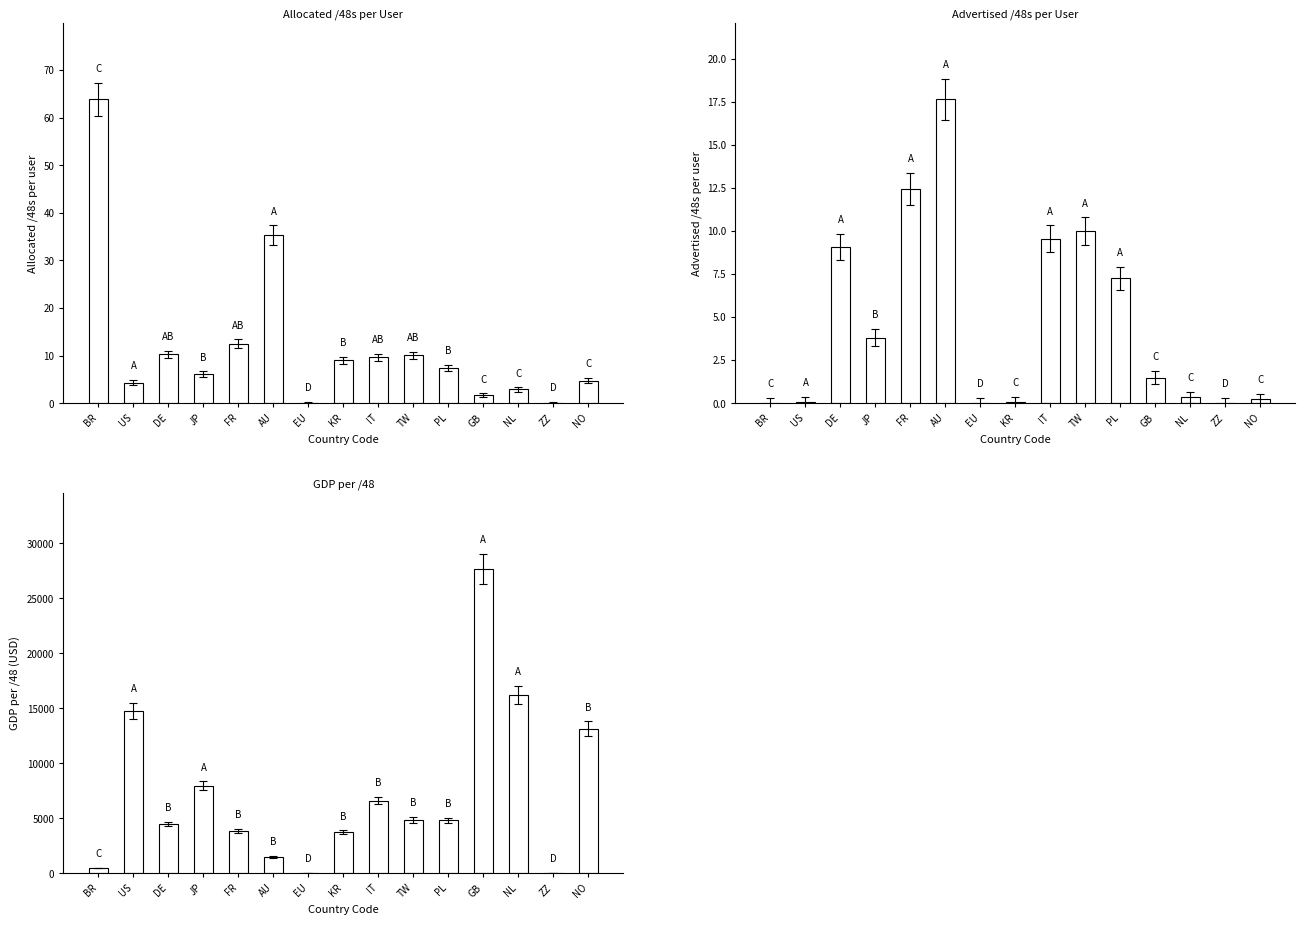

At which label does Allocated /48s per user reach its minimum?

EU